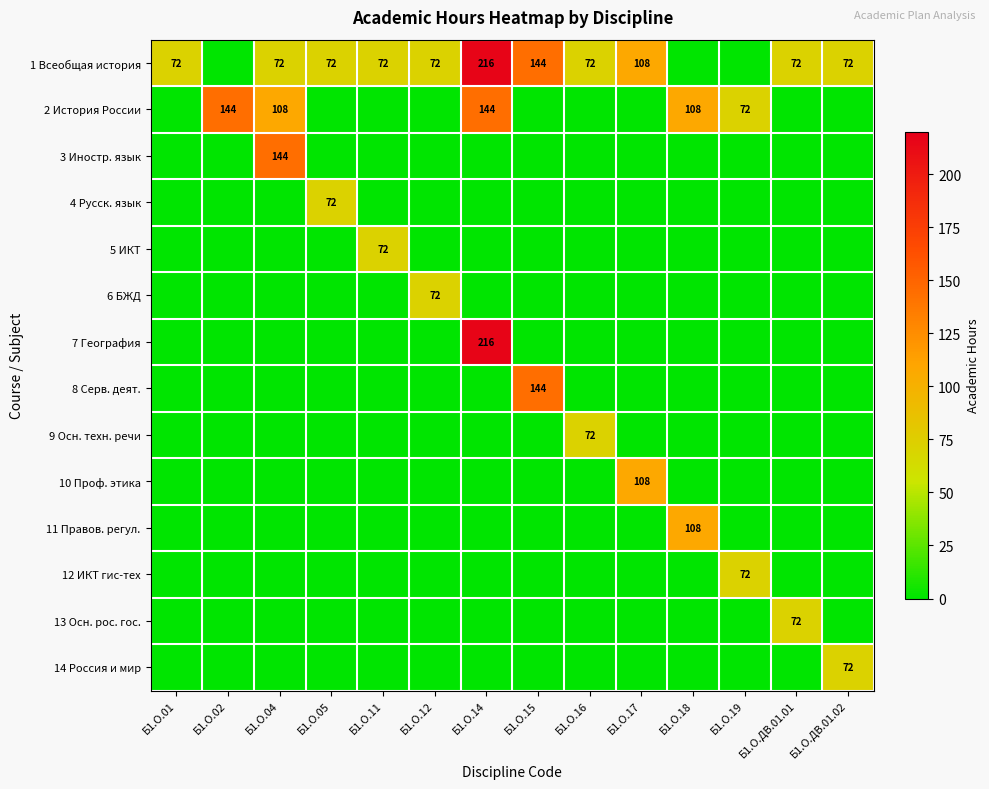

The value of 11 Правов. регул. at Б1.О.18 is 108. True or false?

True